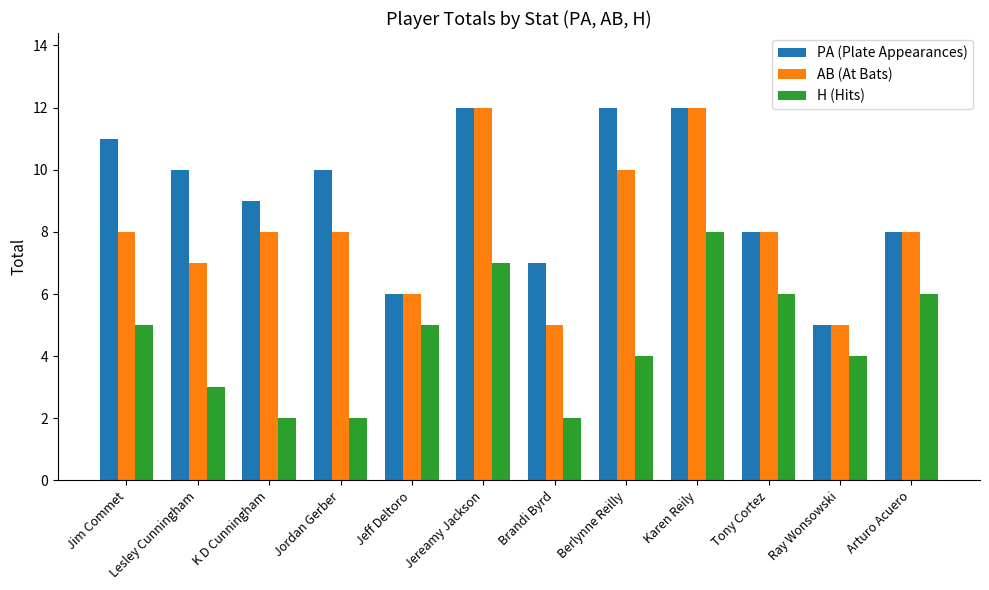

Which series changed the most between Jim Commet and Ray Wonsowski?

PA (Plate Appearances)